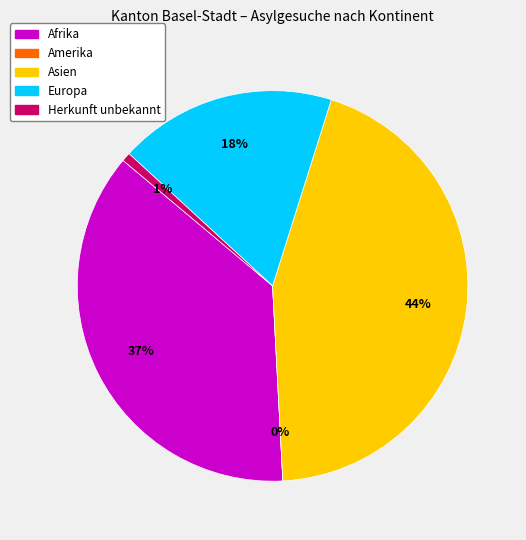

How many slices are in this pie chart?

5